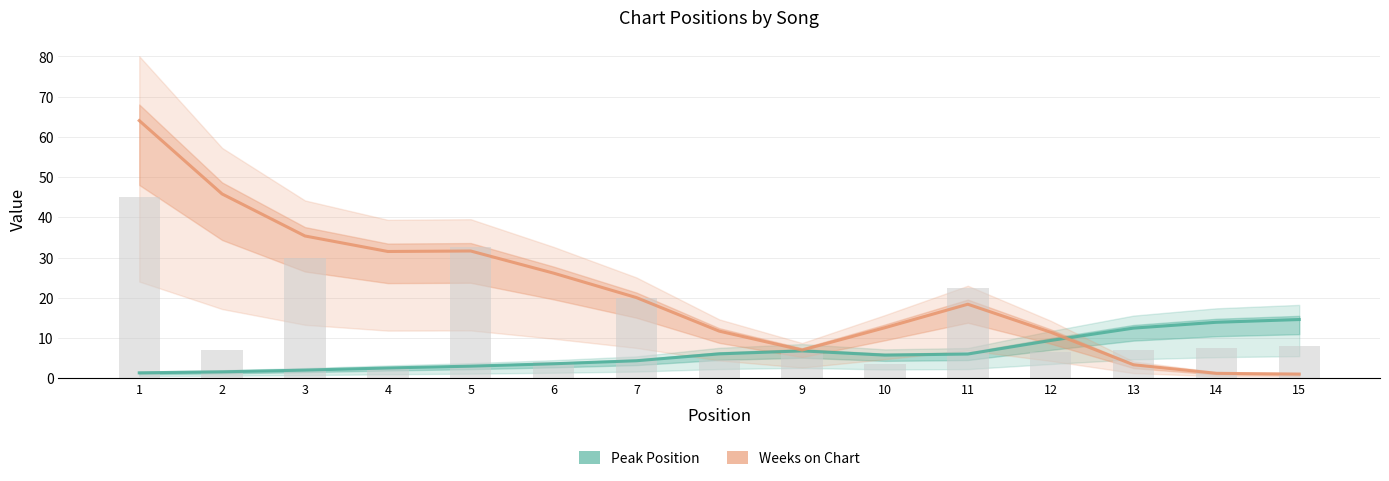

True or false: Peak Position has a value of 5.5 at 14.

False